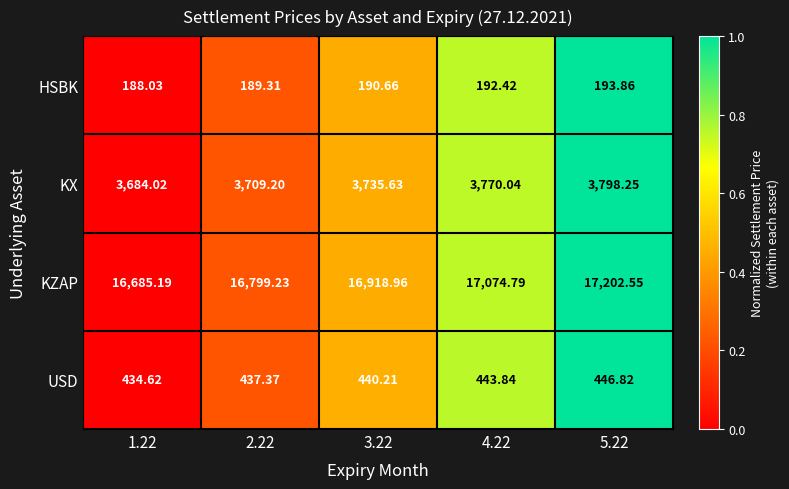

How many values in the KZAP series exceed 16918?

3